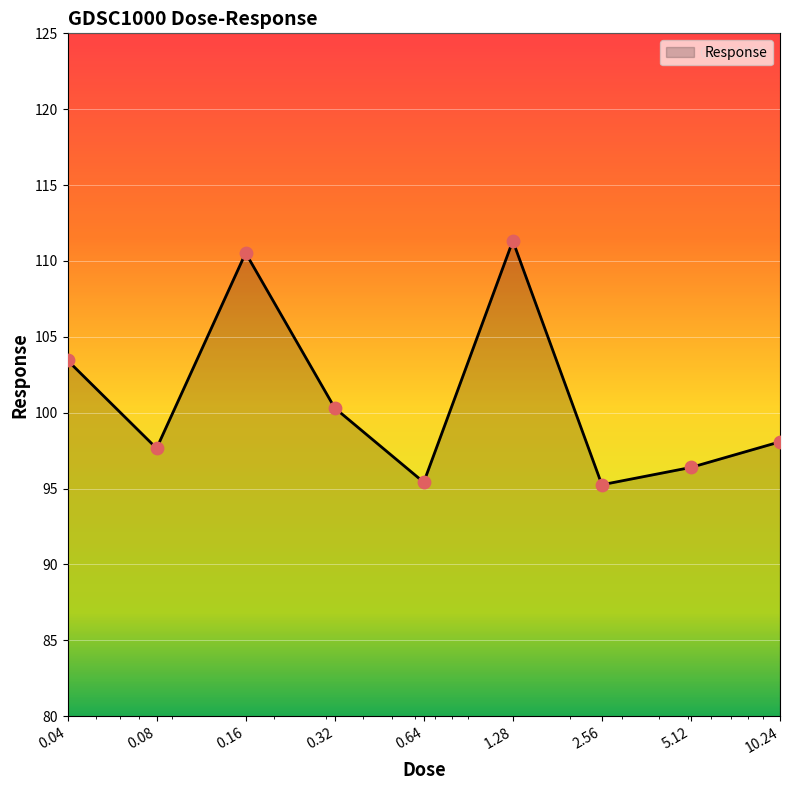

What is the difference between the maximum and minimum values?

16.1